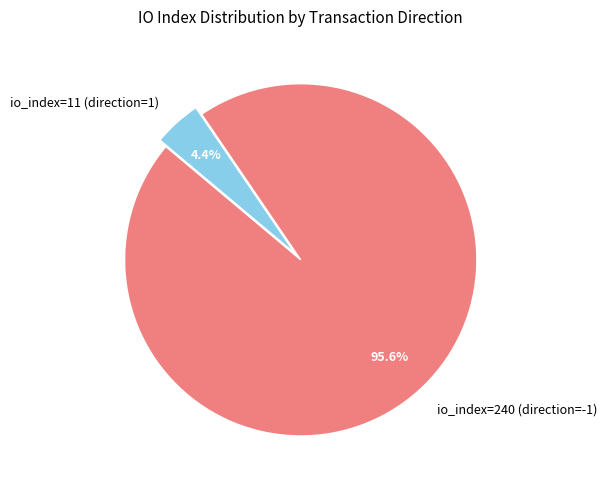

How many segments does this pie chart have?

2